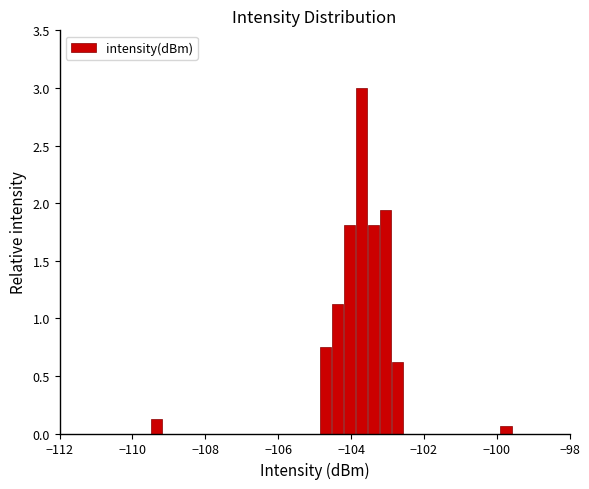

Around what value on the x-axis is the tallest bar? Give the approximate position of its centre, as read against the axis.

-103.8